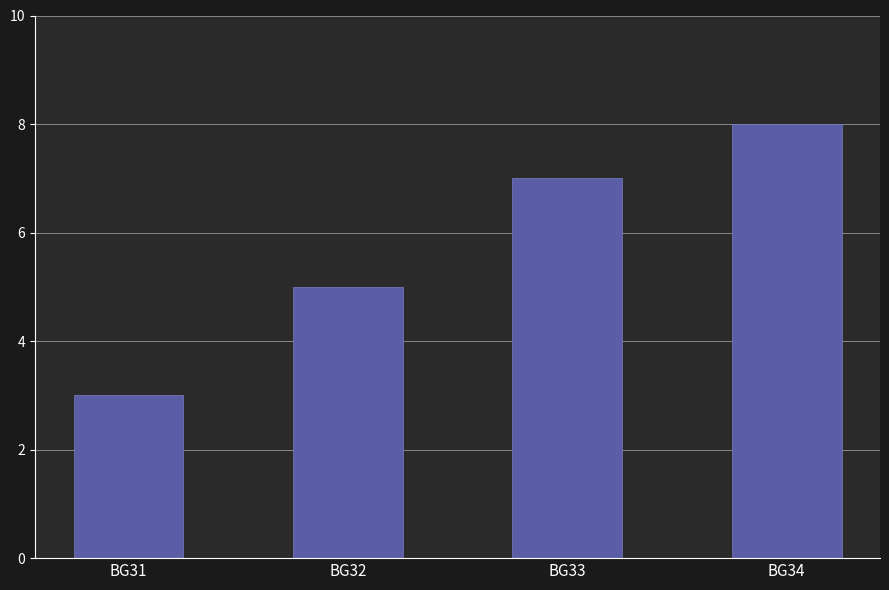

Which has a higher value, BG32 or BG31?

BG32